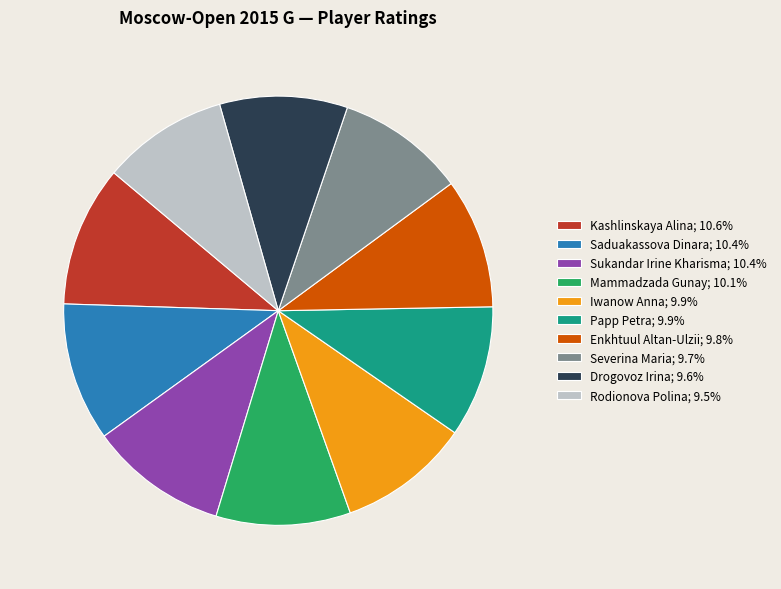

Combined, do Papp Petra and Drogovoz Irina account for over 50%?

No